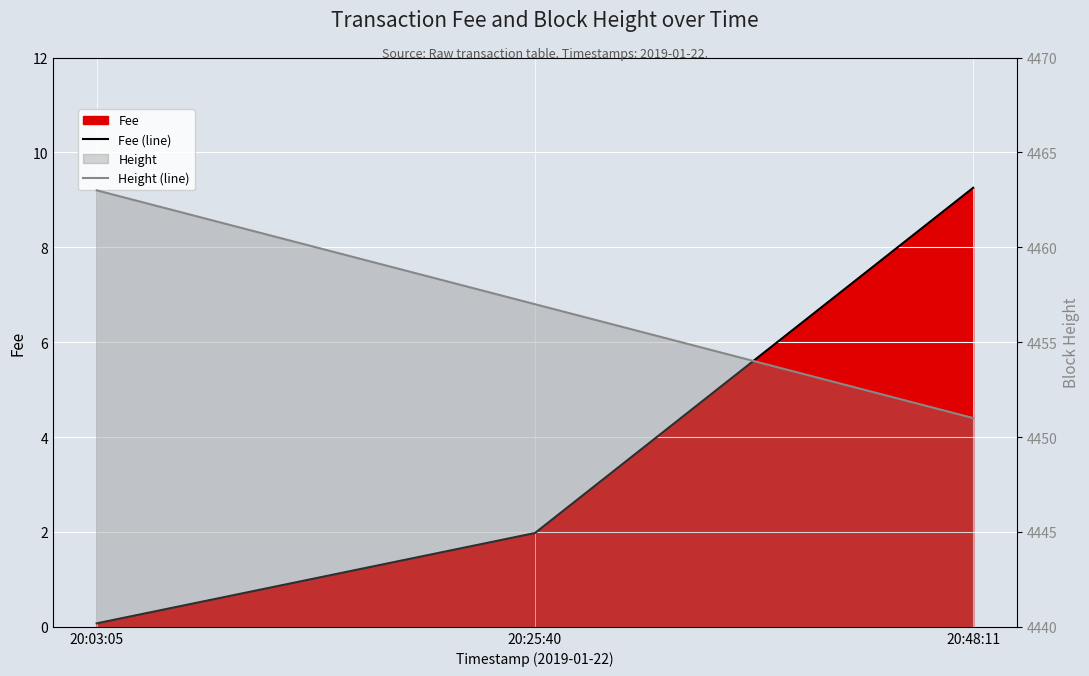

What is the difference between the Fee (line) values at 20:48:11 and 20:25:40?

7.3